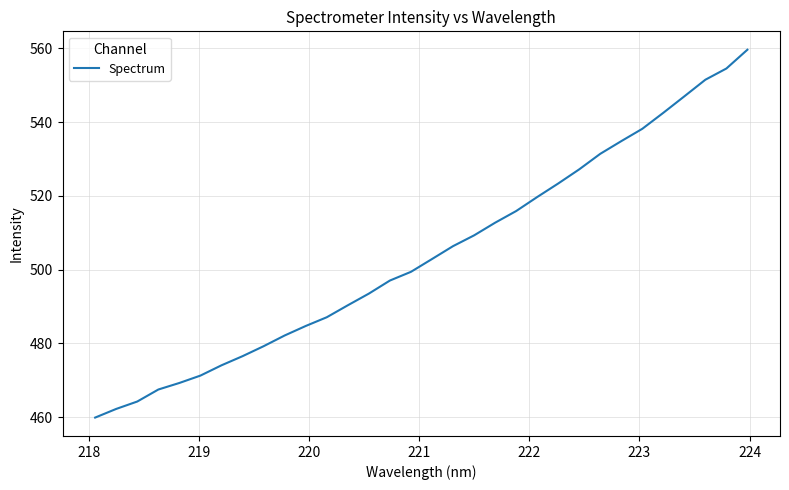

What is the maximum value shown in the chart?

559.6